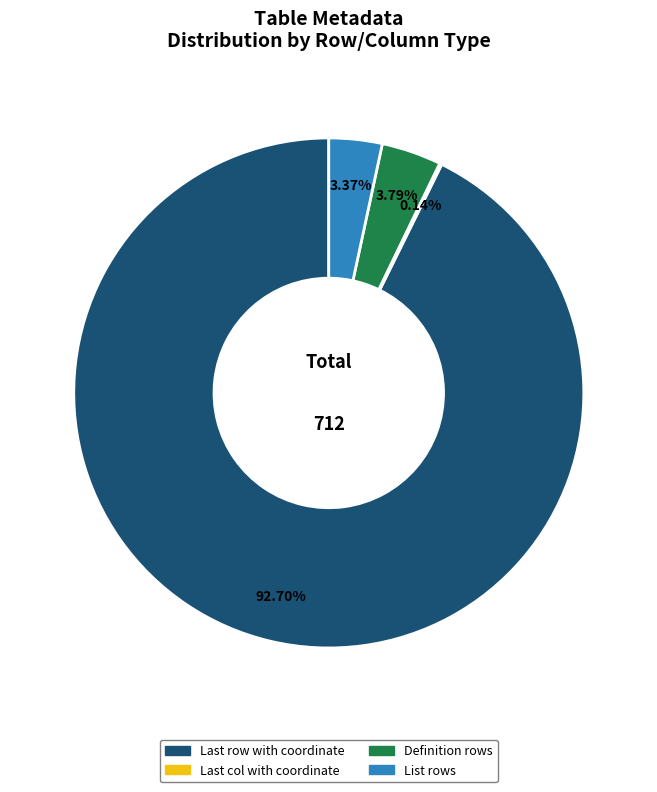

True or false: List rows accounts for 3% of the total.

True